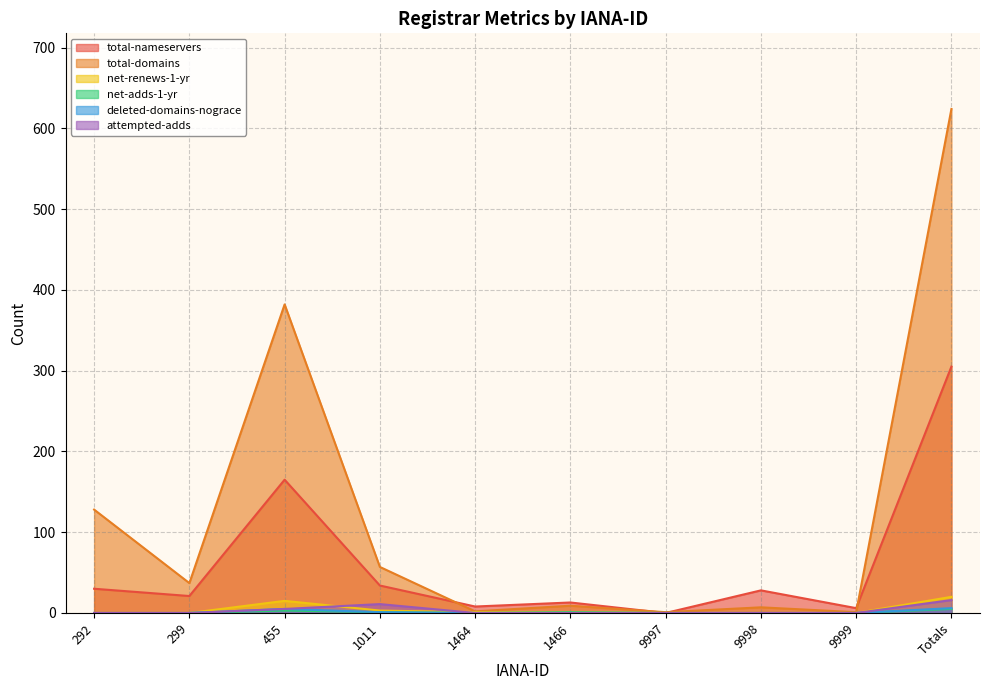

Which has a higher value, 9999 or 9997?

9999